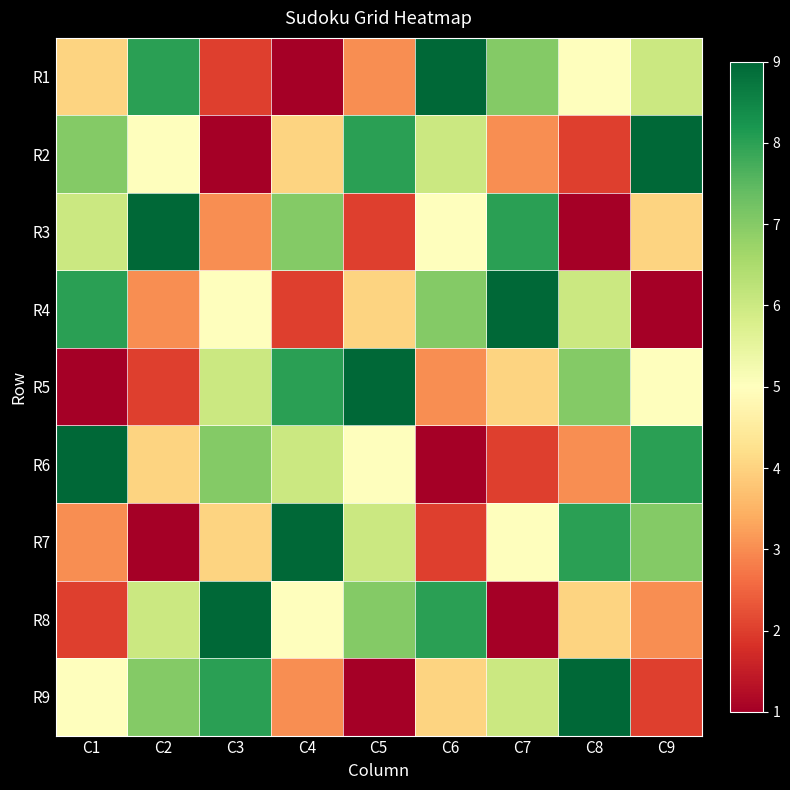

What is the total value across all series at C2?

45